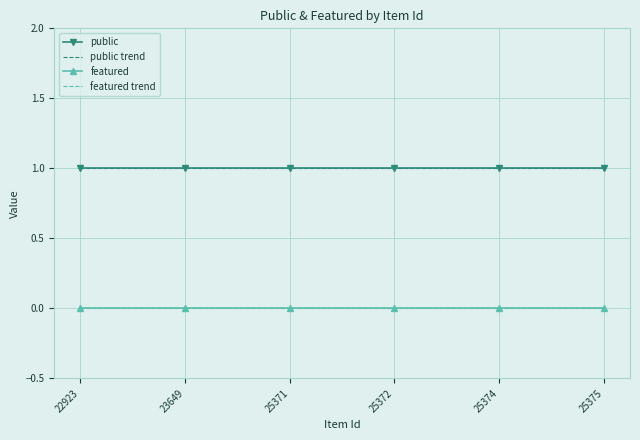

True or false: public and featured intersect in this chart.

False